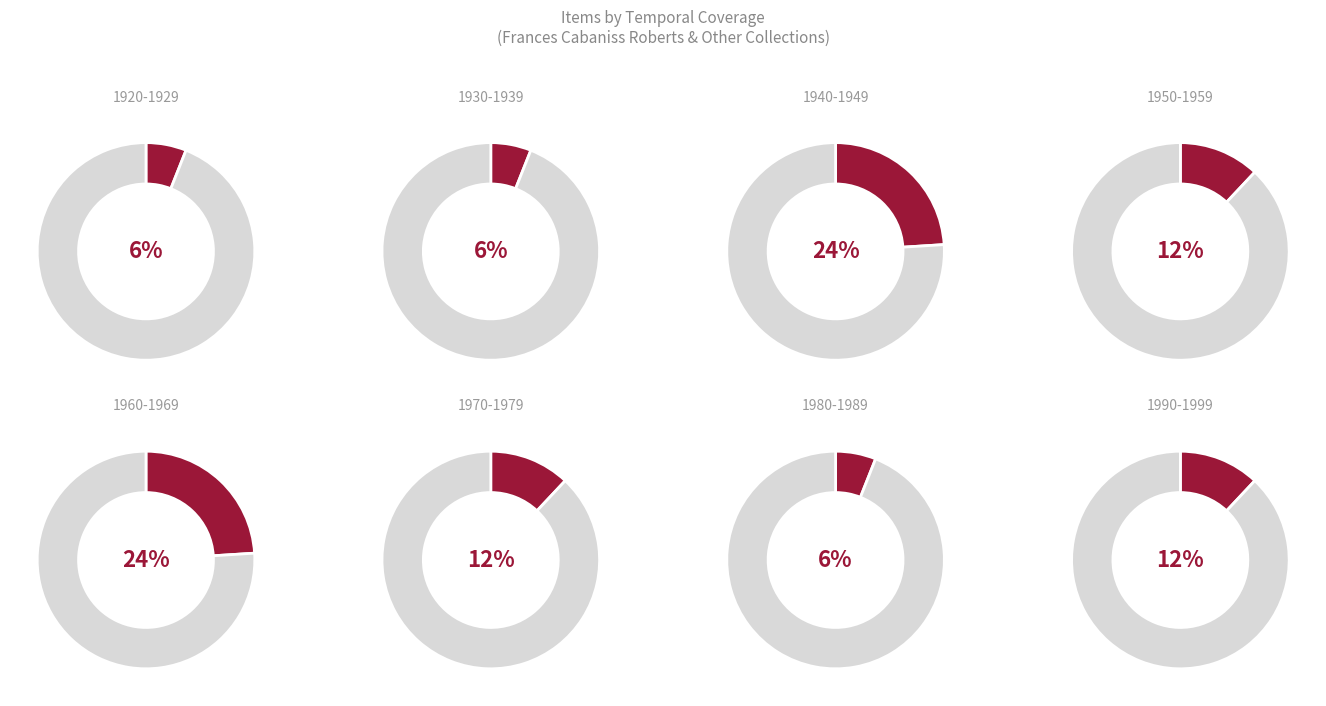

Is it true that 1930-1939 is 17% of the pie?

False